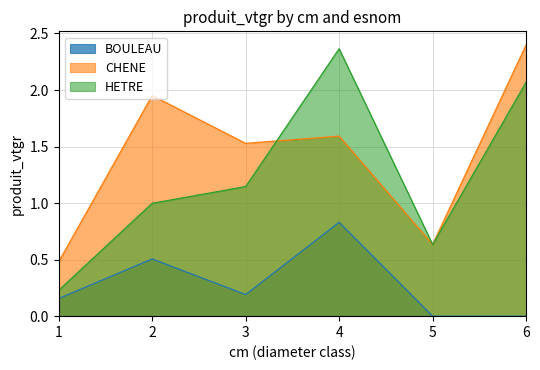

Rank the series at 6 from lowest to highest value.

BOULEAU, HETRE, CHENE